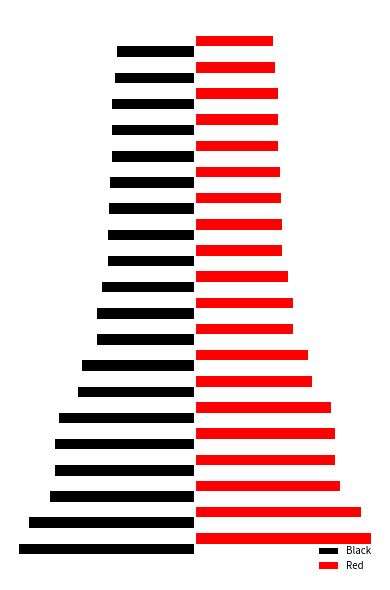

What are all the series names shown in the legend?

Black, Red